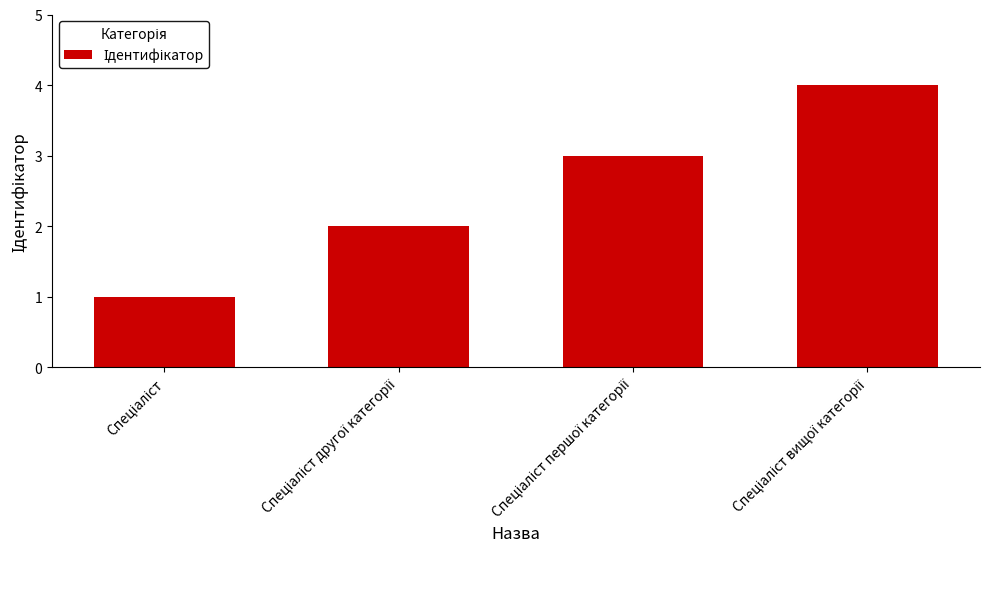

What is the maximum value shown in the chart?

4